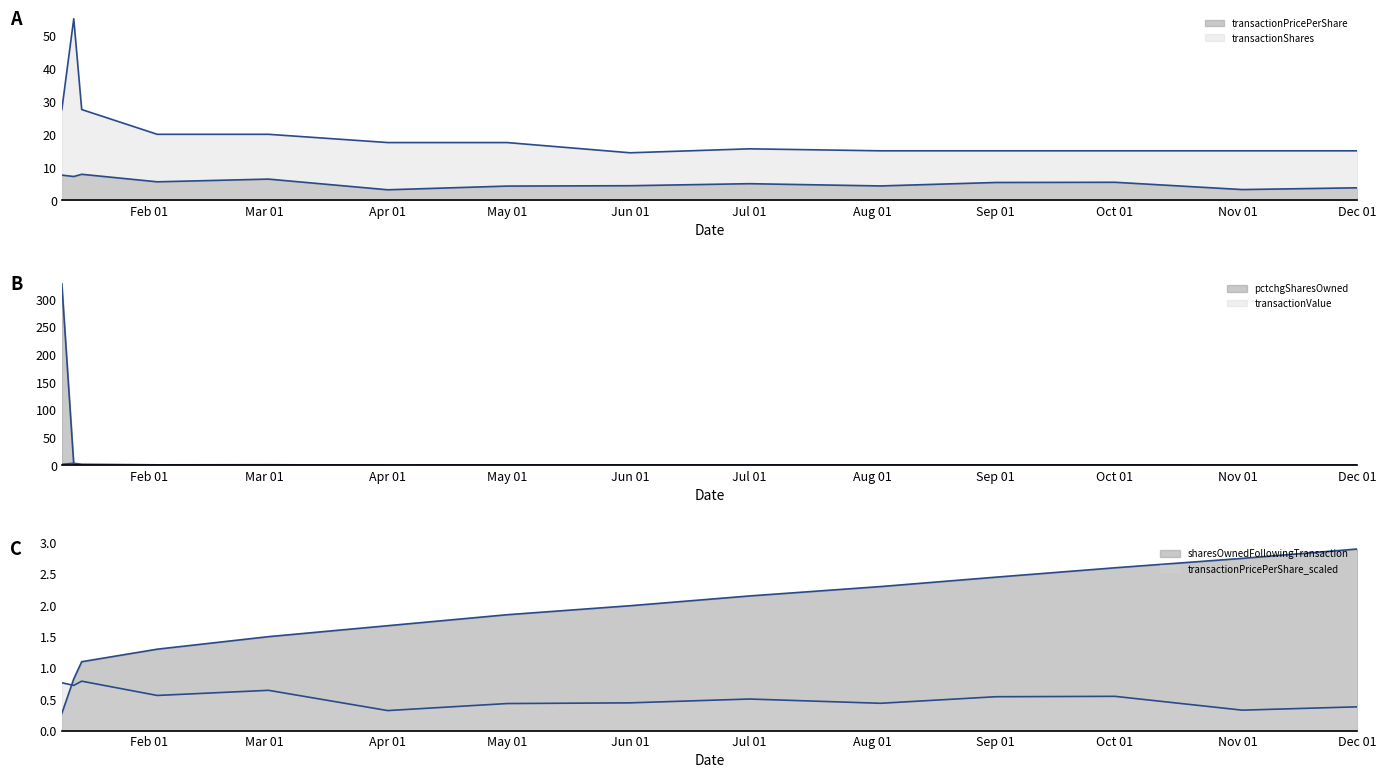

How many values in the transactionPricePerShare series exceed 5?

8